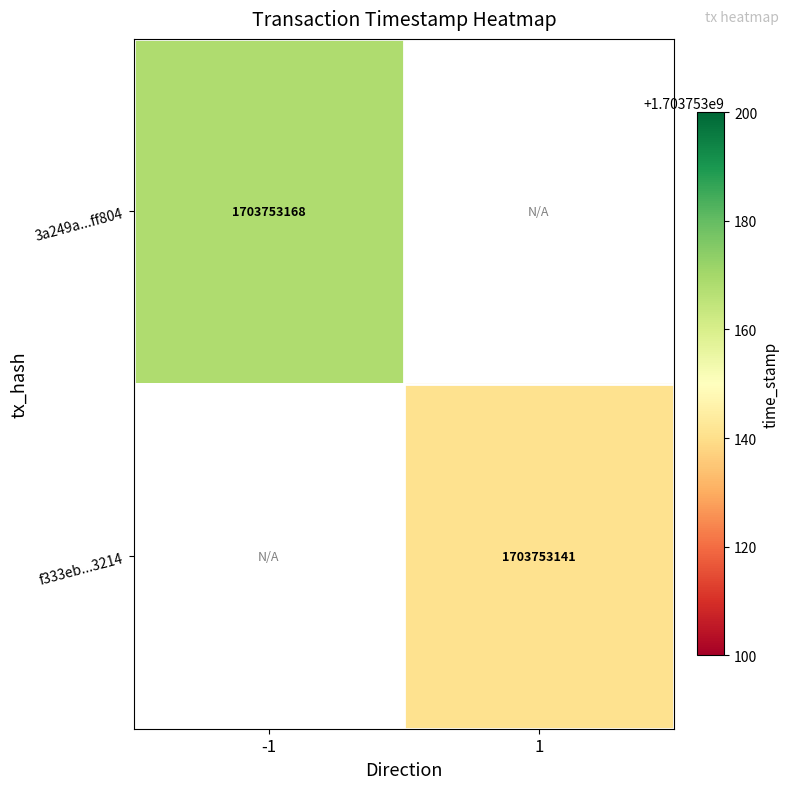

Is it true that f333eb0c78ad2394fb40a9041f8bb56e9533214 equals 1703753141 at 1?

True